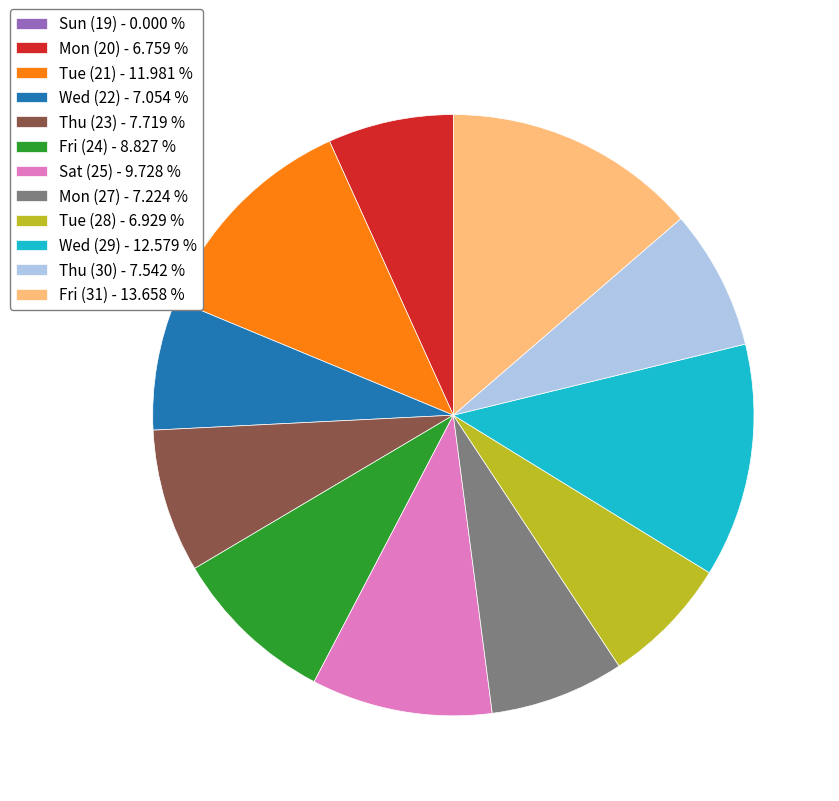

Is Wed (29) - 12.579 % the majority of the pie?

No